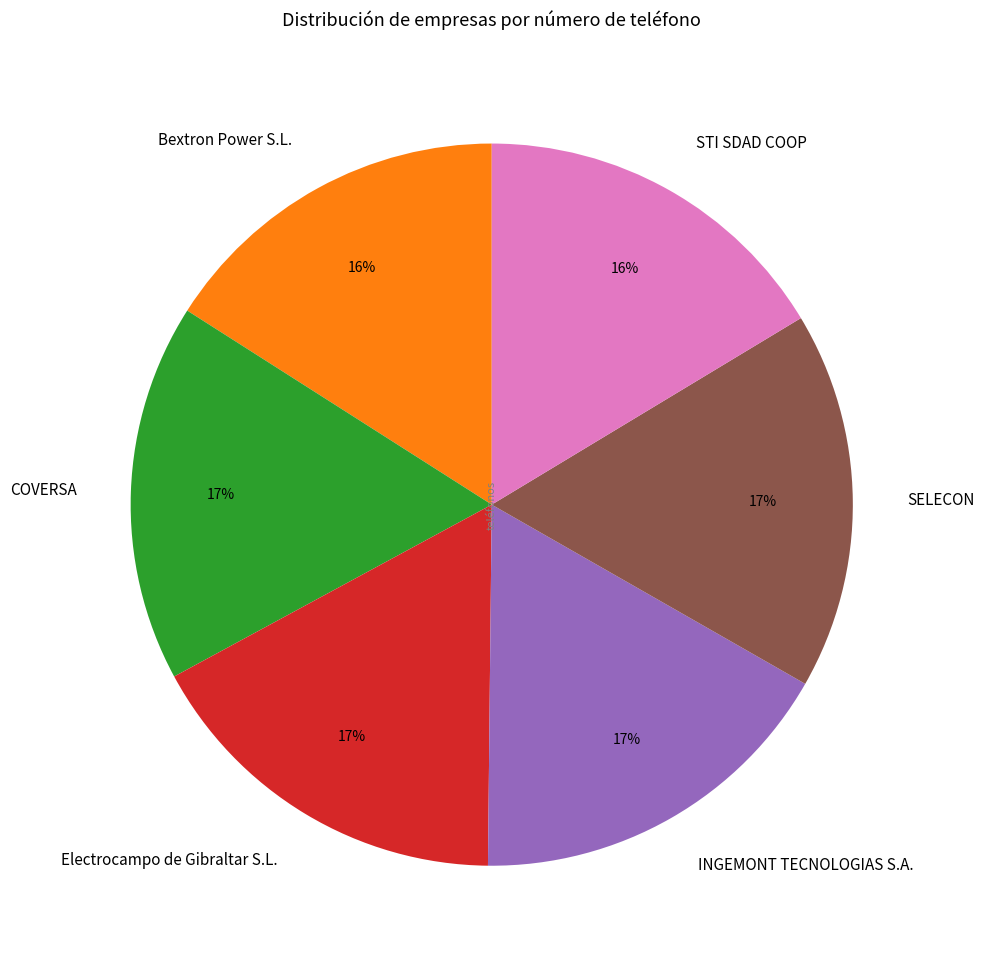

How many segments does this pie chart have?

6